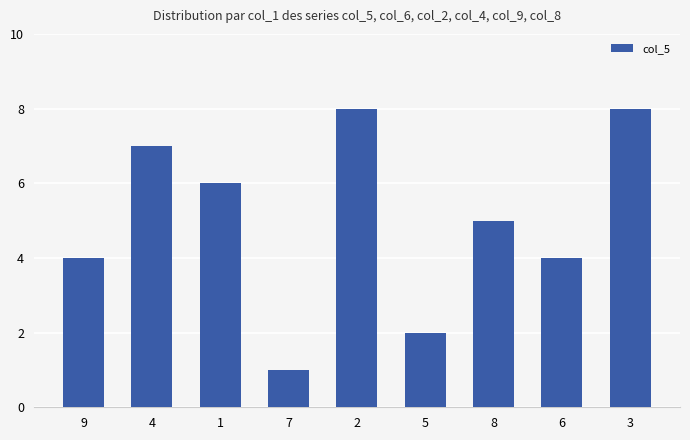

How many series are shown in this chart?

1